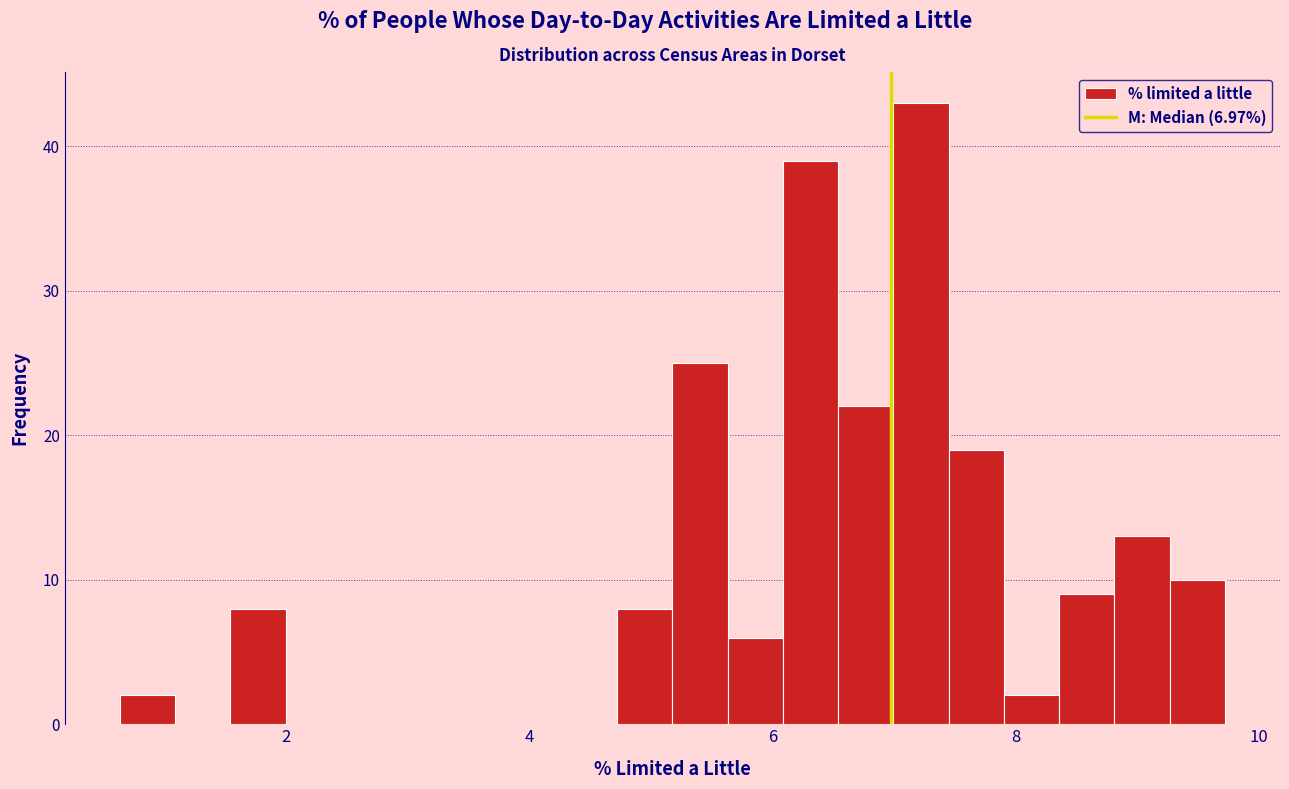

Read against the x-axis, roughly where is the centre of the tallest bar?

7.2